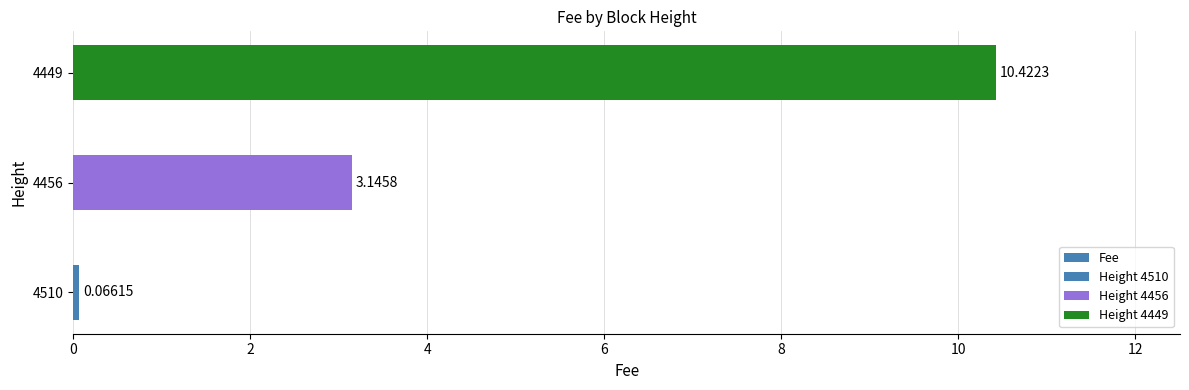

What is the greatest value displayed?

10.4